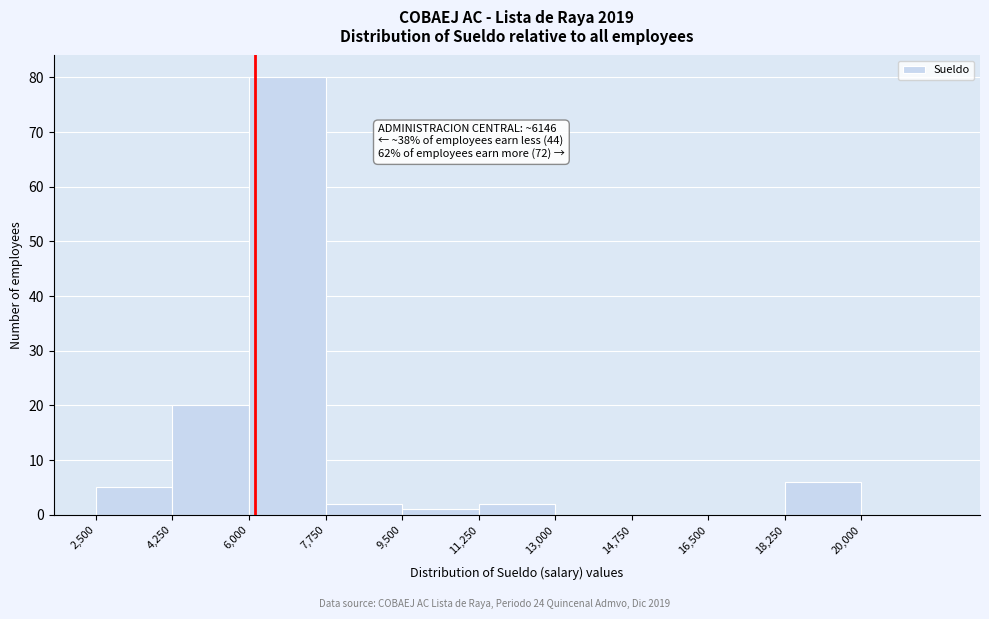

Which range on the x-axis has the tallest bar?

6000 to 7750